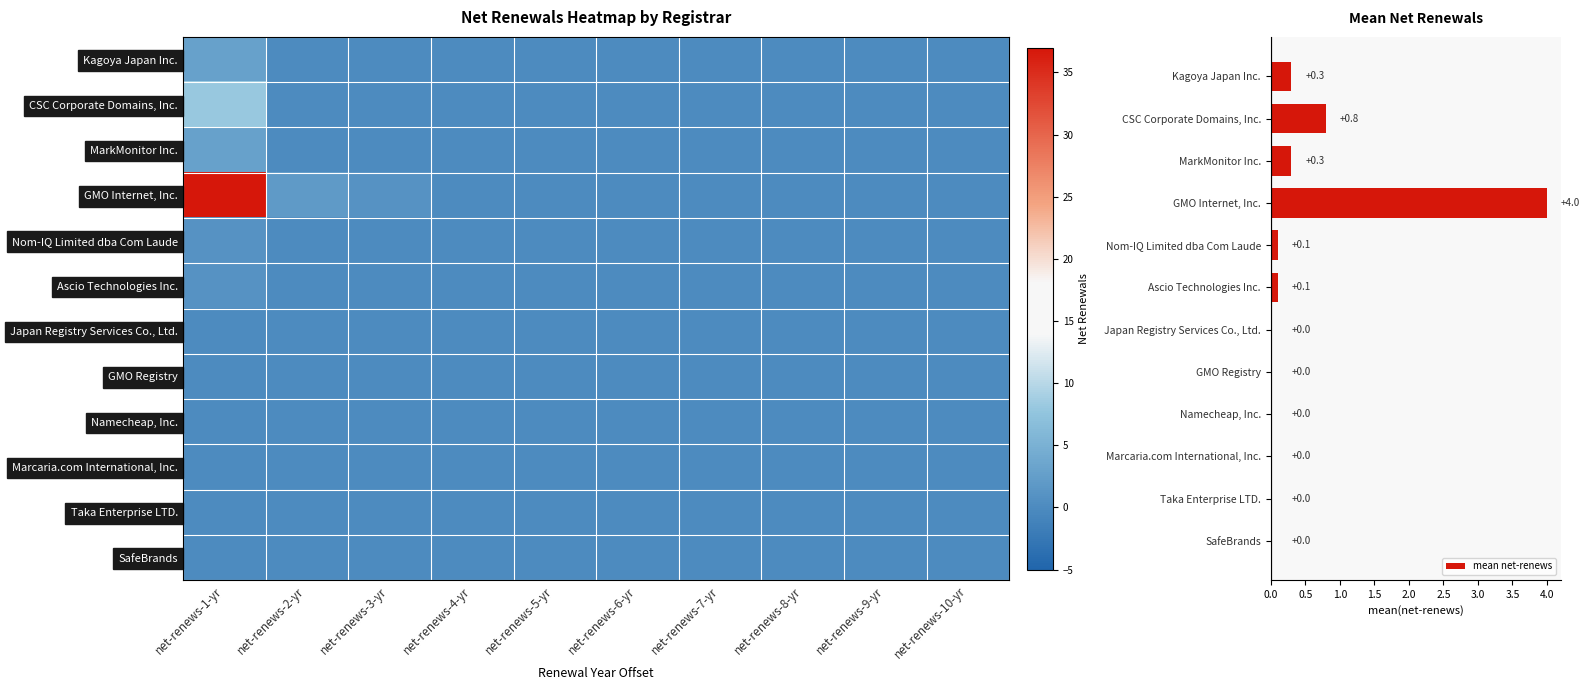

Which series has the widest spread of values?

GMO Internet, Inc.